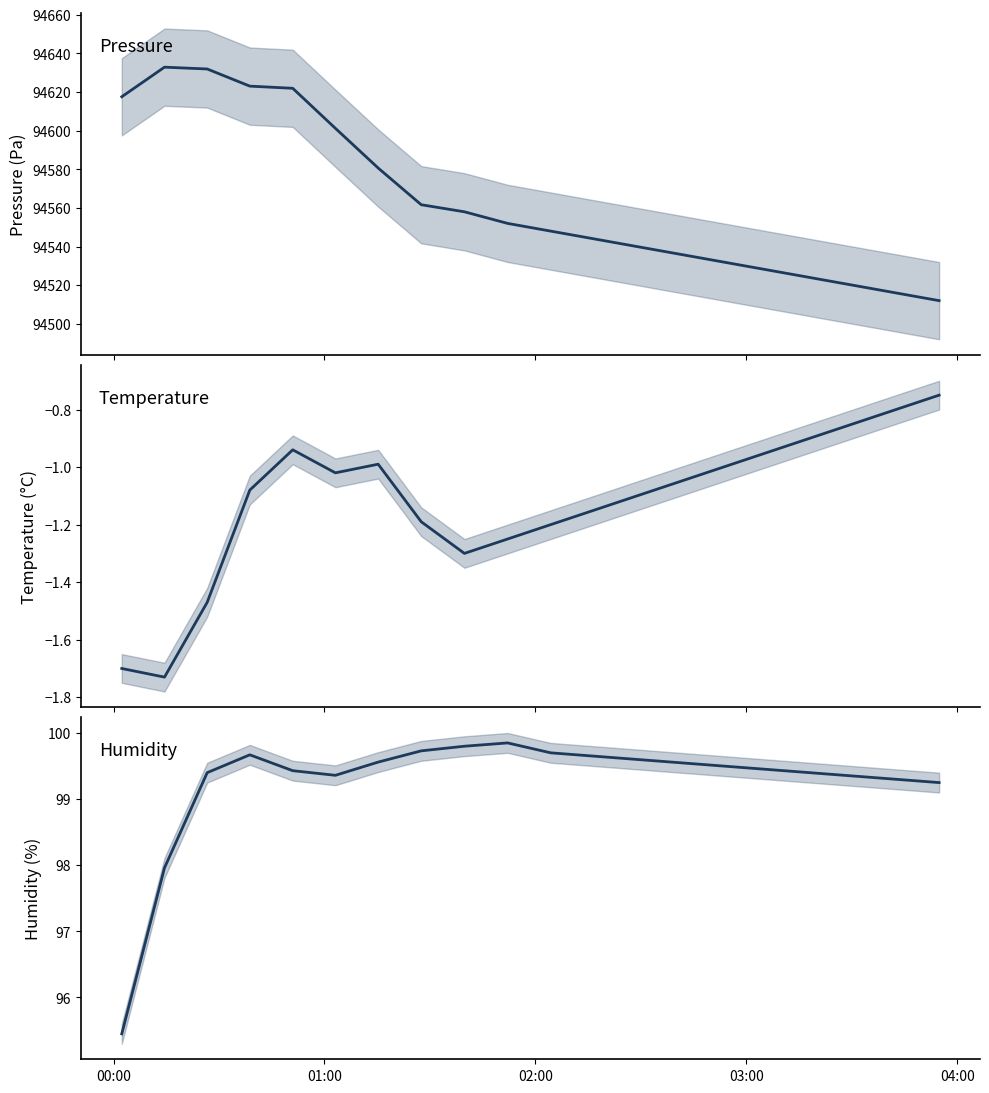

Which series has the widest spread of values?

pressure